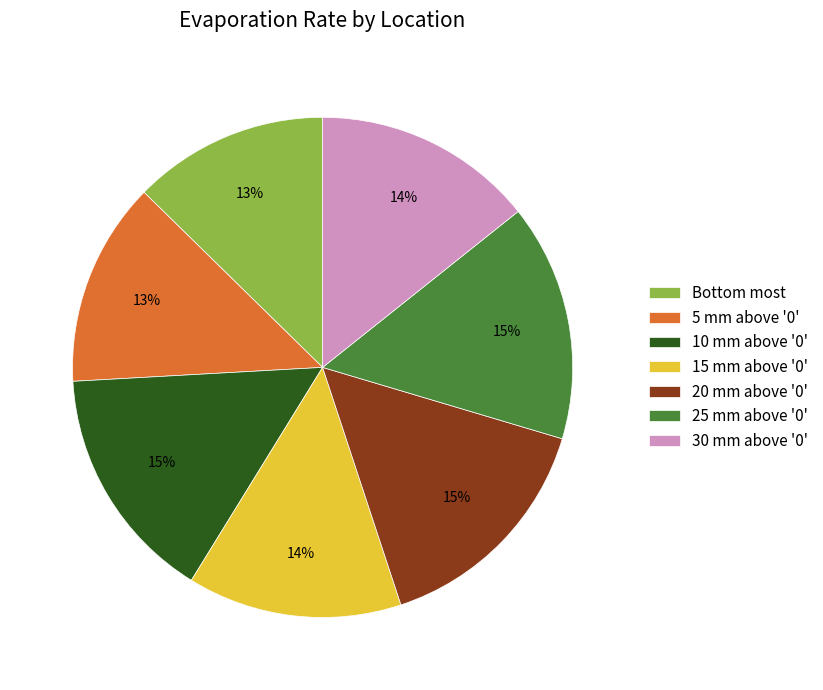

Is there a majority slice in this chart?

No